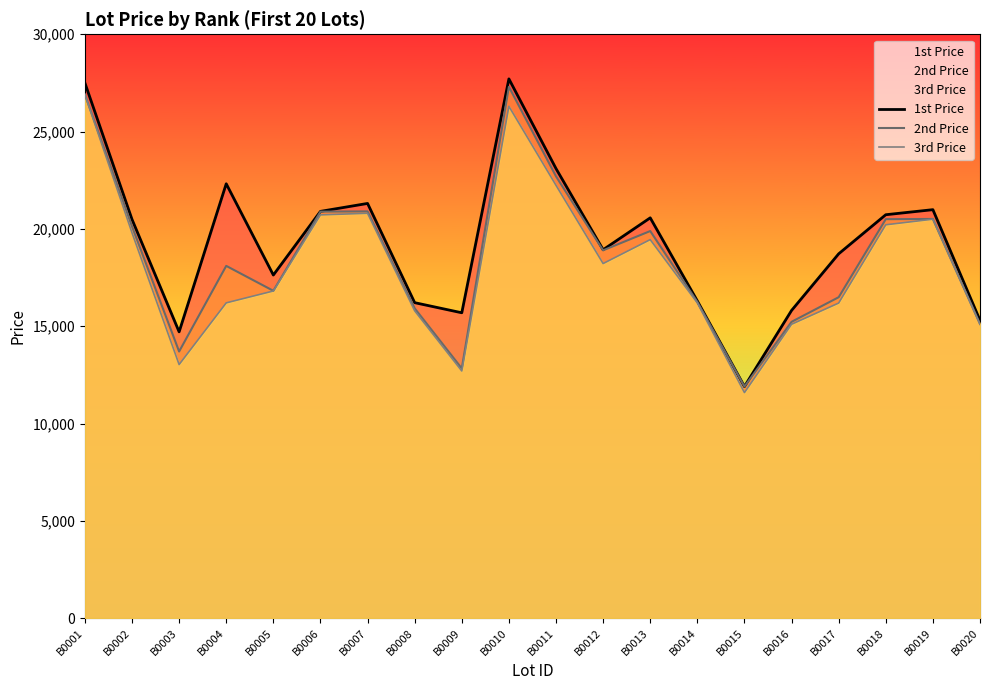

Read the 3rd Price value at B0016.

15099